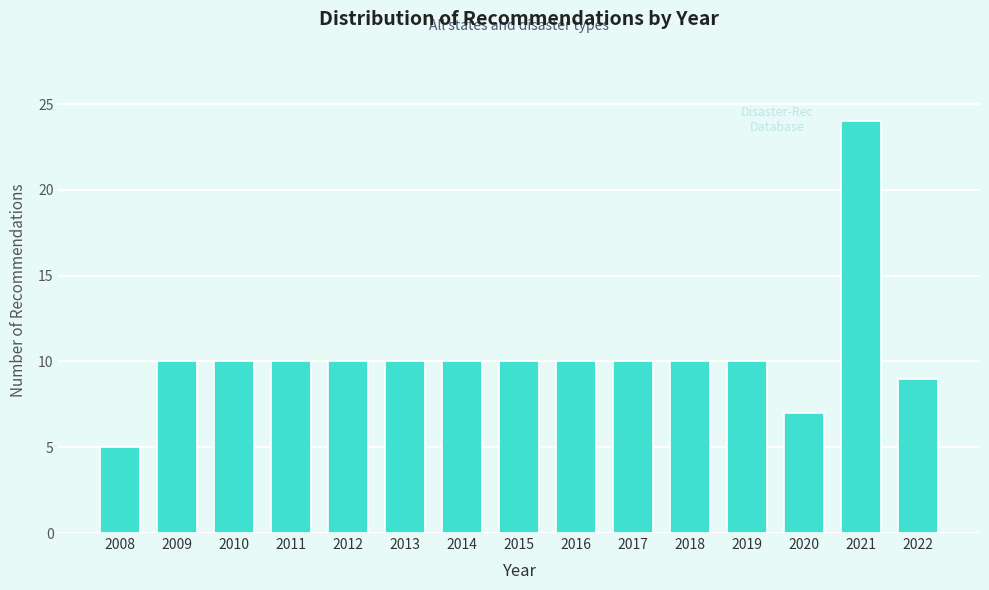

Reading left to right, what are all the values shown in this chart?

2008=5	2009=10	2010=10	2011=10	2012=10	2013=10	2014=10	2015=10	2016=10	2017=10	2018=10	2019=10	2020=7	2021=24	2022=9